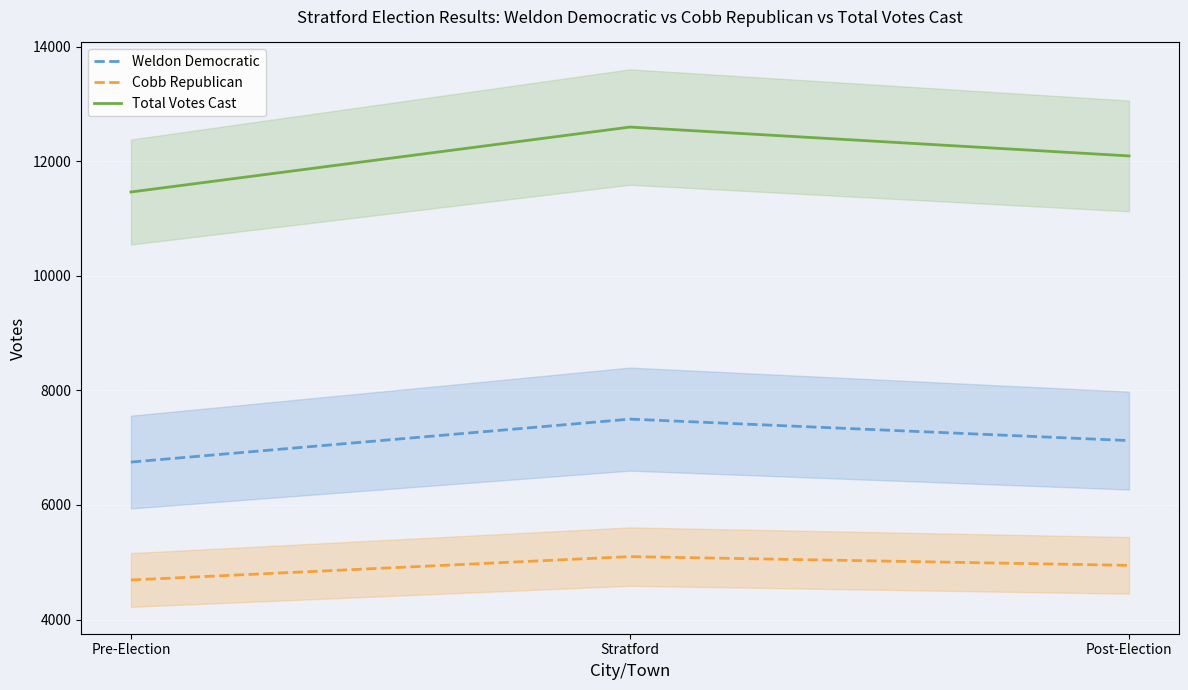

What is the label of the 3rd point from the right?

Pre-Election